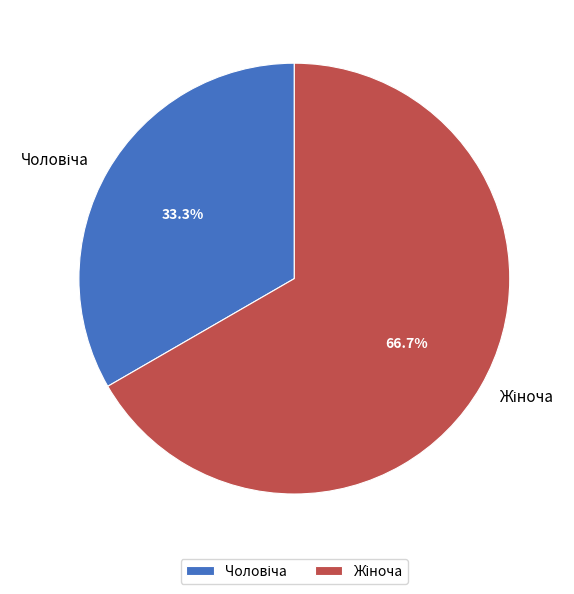

Is there a majority slice in this chart?

Yes